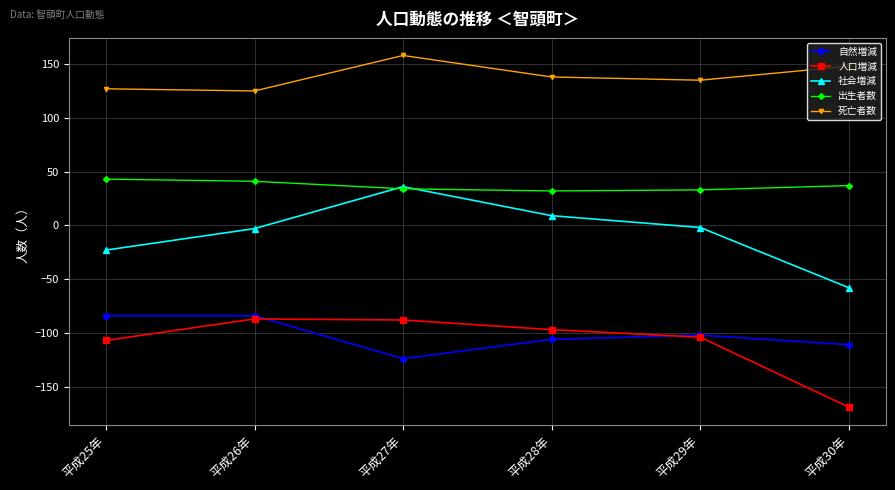

Does the chart display data point markers on the line(s)?

Yes